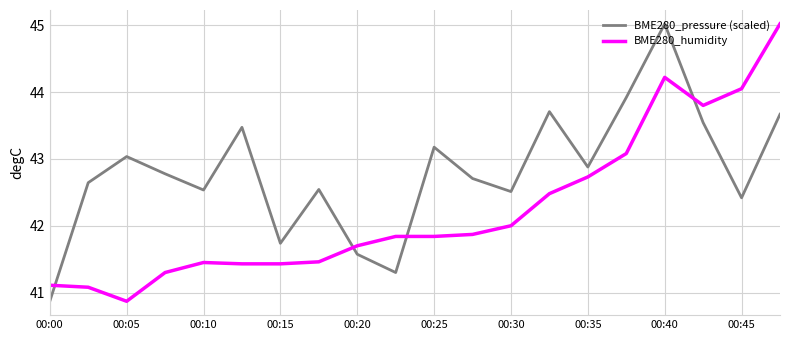

Which series has the largest total across all categories?

BME280_pressure (scaled)